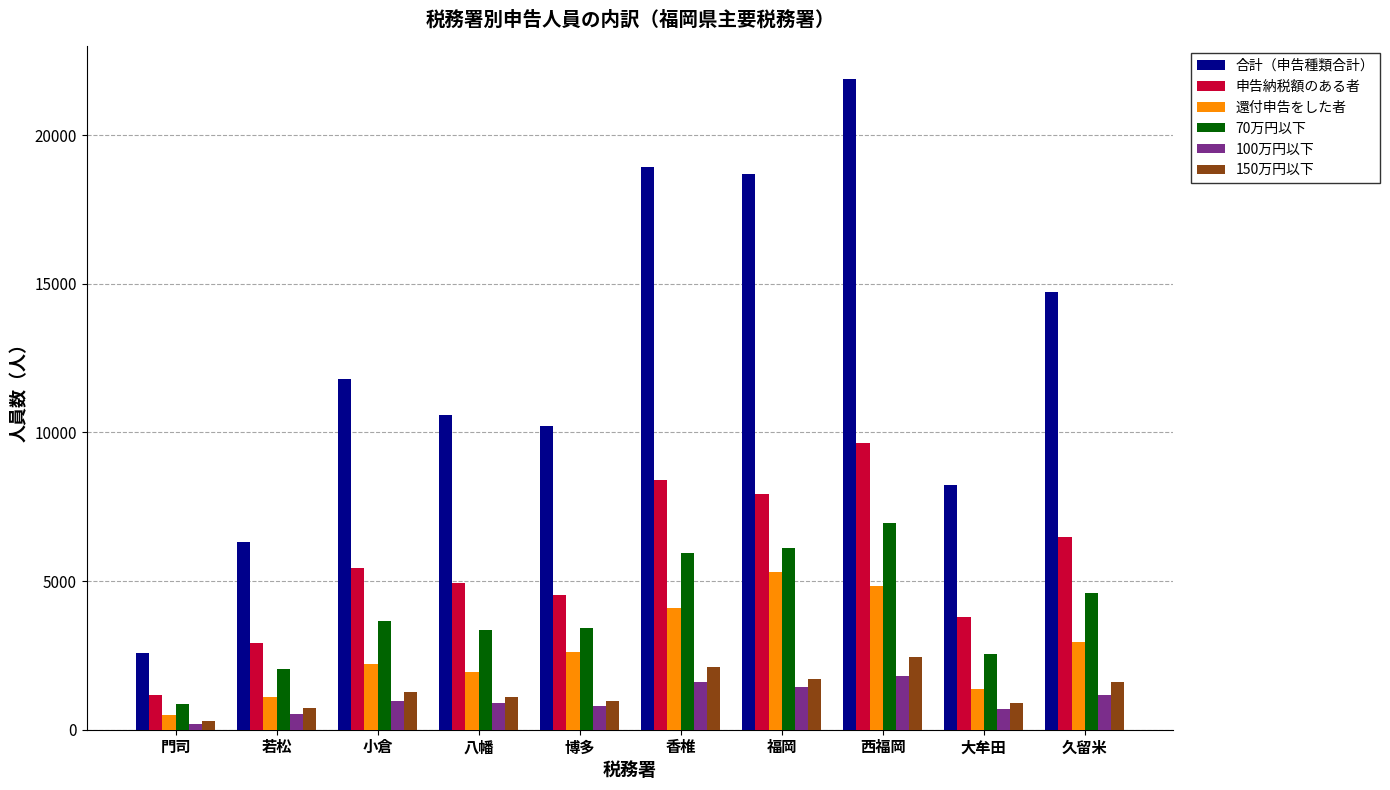

The 申告納税額のある者 series shows 8383 at 香椎. True or false?

True